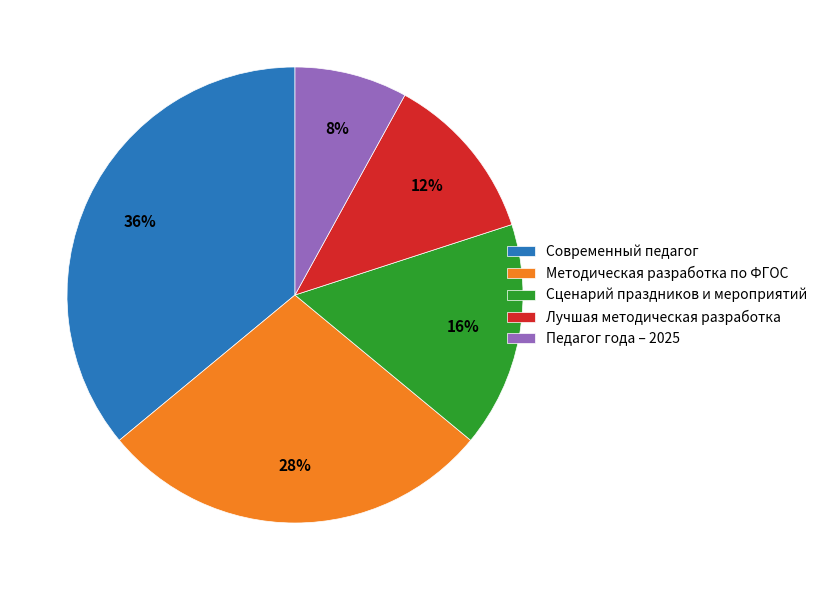

Count the number of slices in the pie.

5